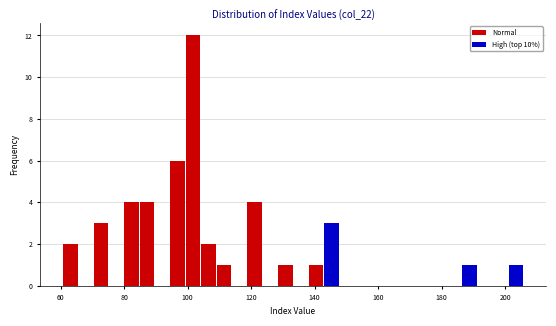

Read against the x-axis, roughly where is the centre of the tallest bar?

102